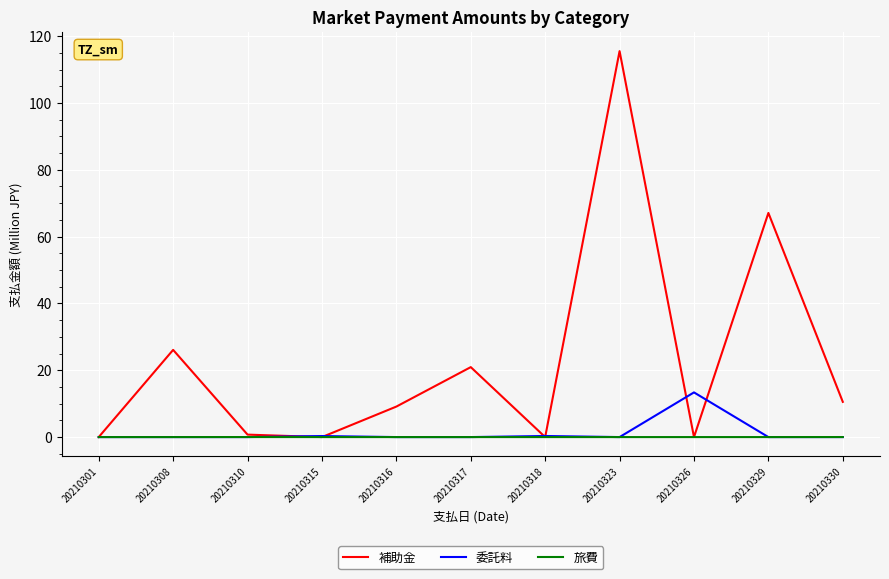

Count the number of data series in this chart.

3